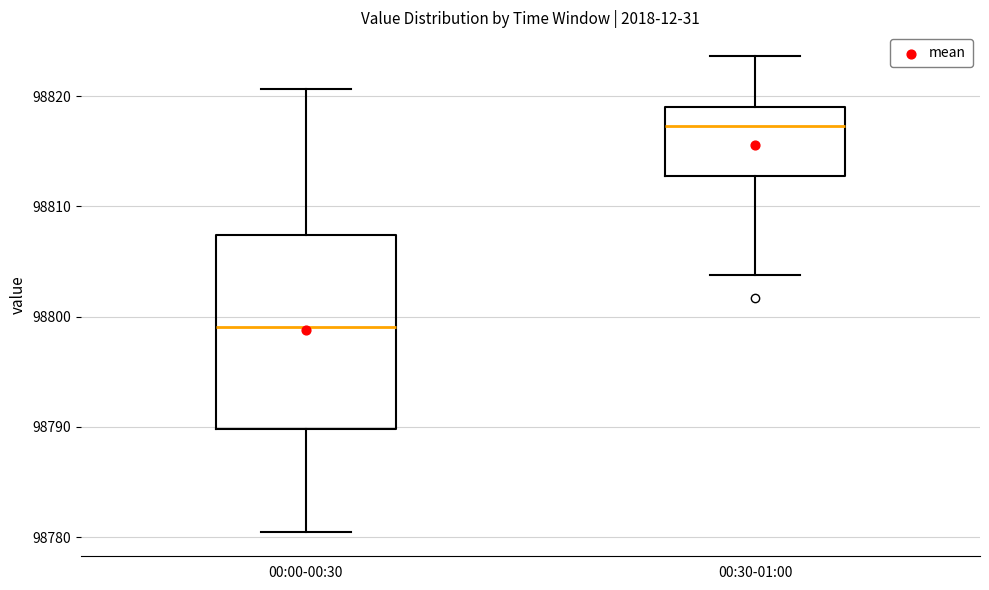

Which box's median line is the lowest?

00:00-00:30